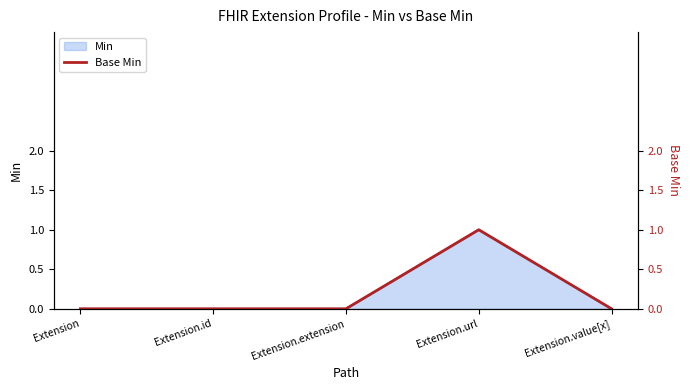

The chart shows a value of 0 at Extension.extension. True or false?

False